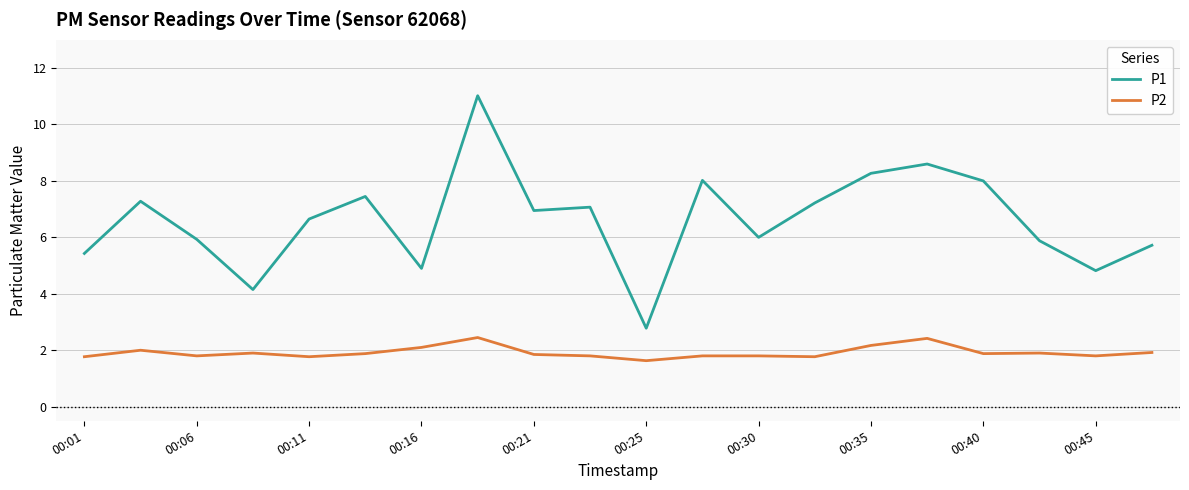

Which series has the largest total across all categories?

P1